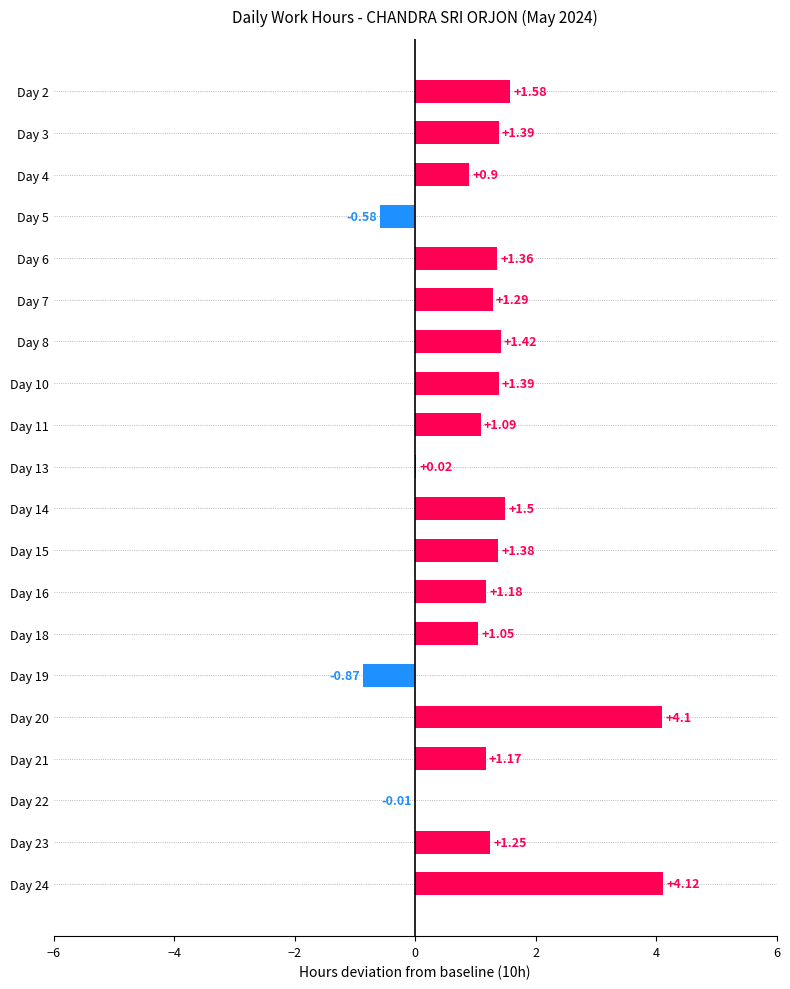

What is the sum of all values?

24.7